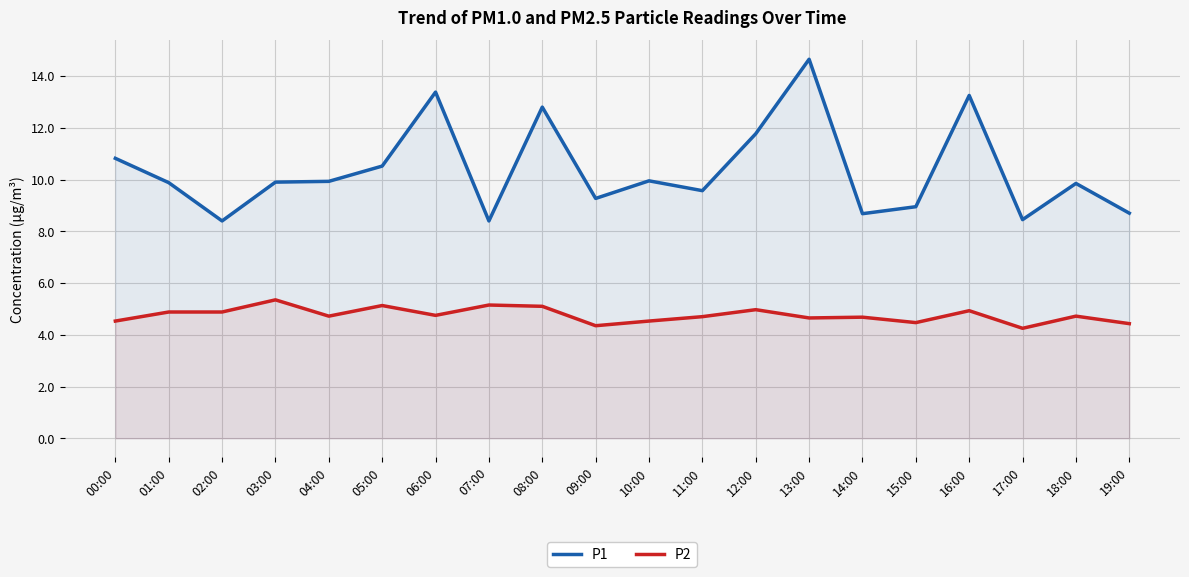

What position from the left is 07:00?

8